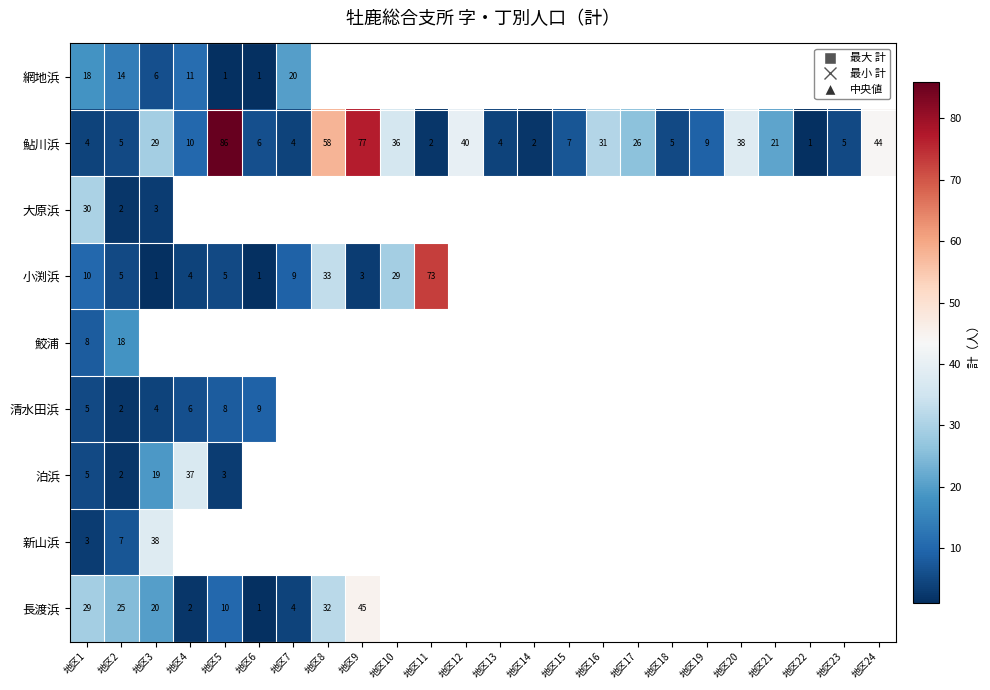

Is it true that 泊浜 equals 37 at 地区4?

True